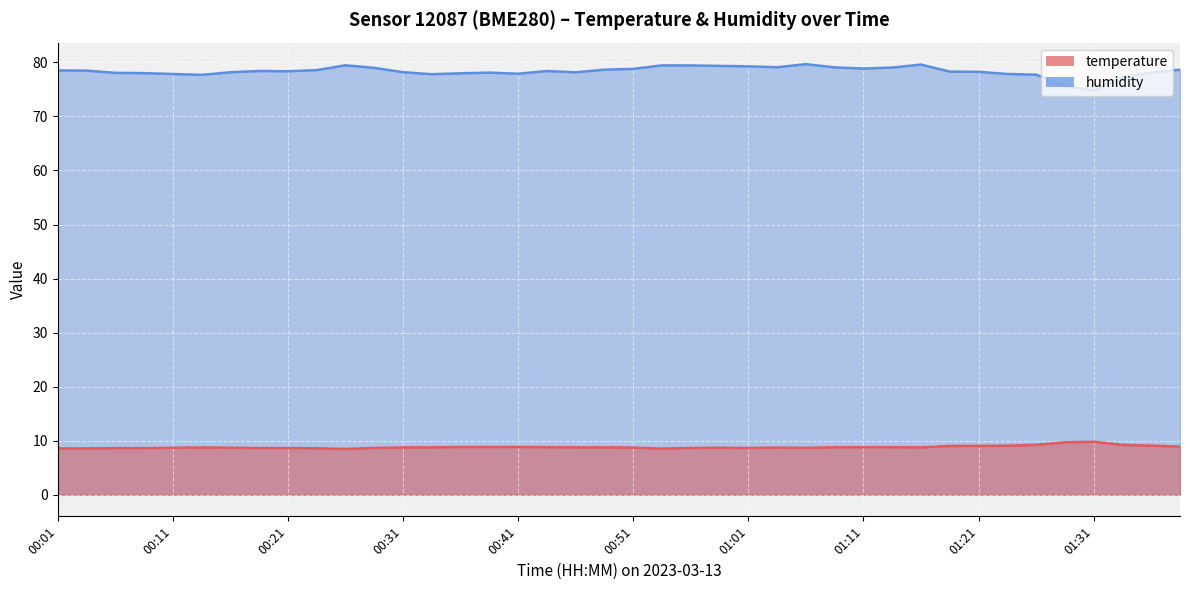

What is the sum of all temperature values?

353.2